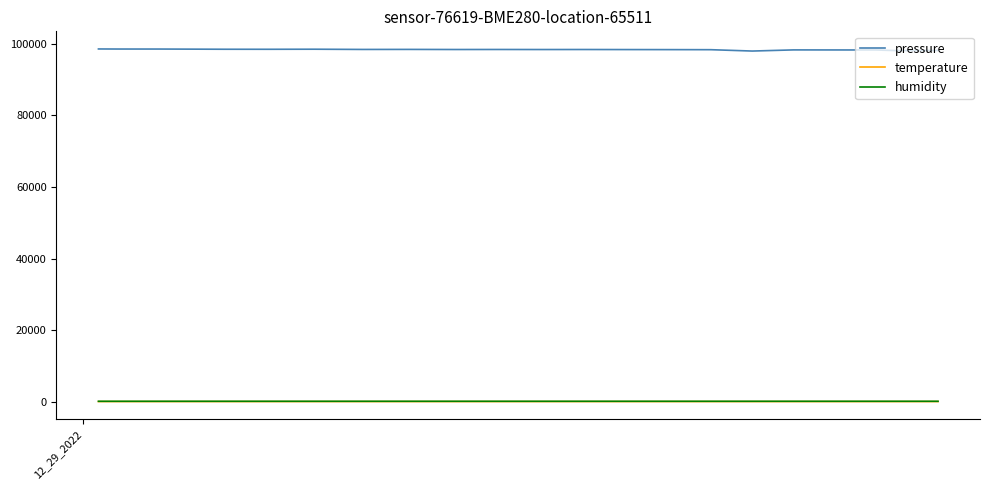

Which series has the widest spread of values?

pressure